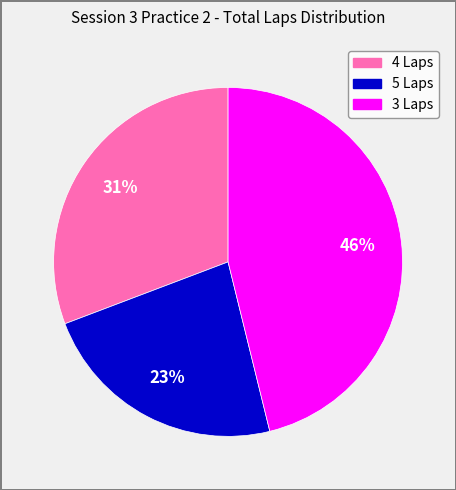

To the nearest percent, what is the average slice percentage?

33%